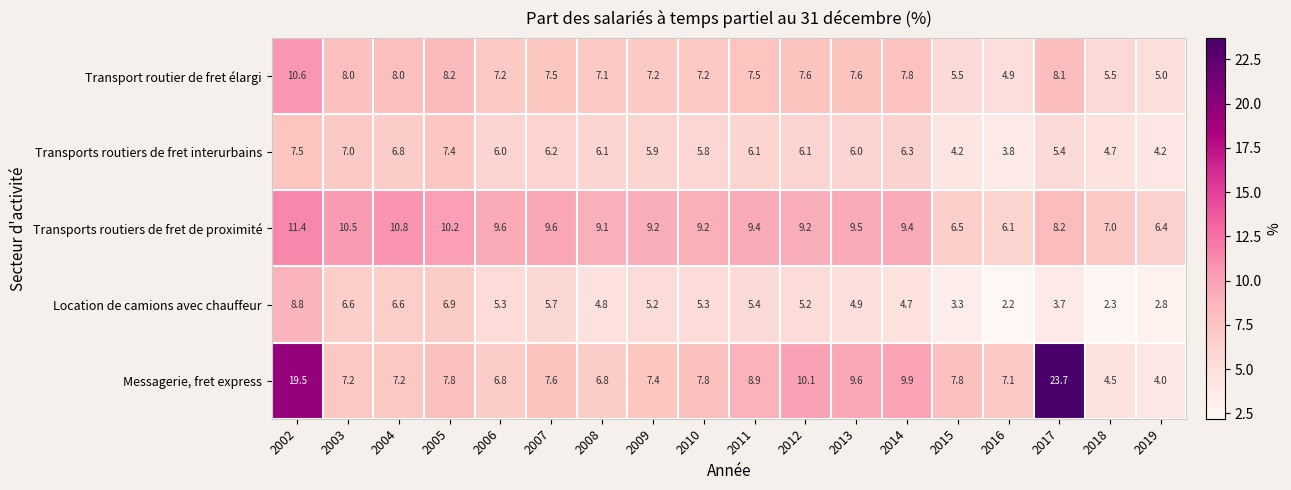

What is the minimum value shown in the chart?

2.2